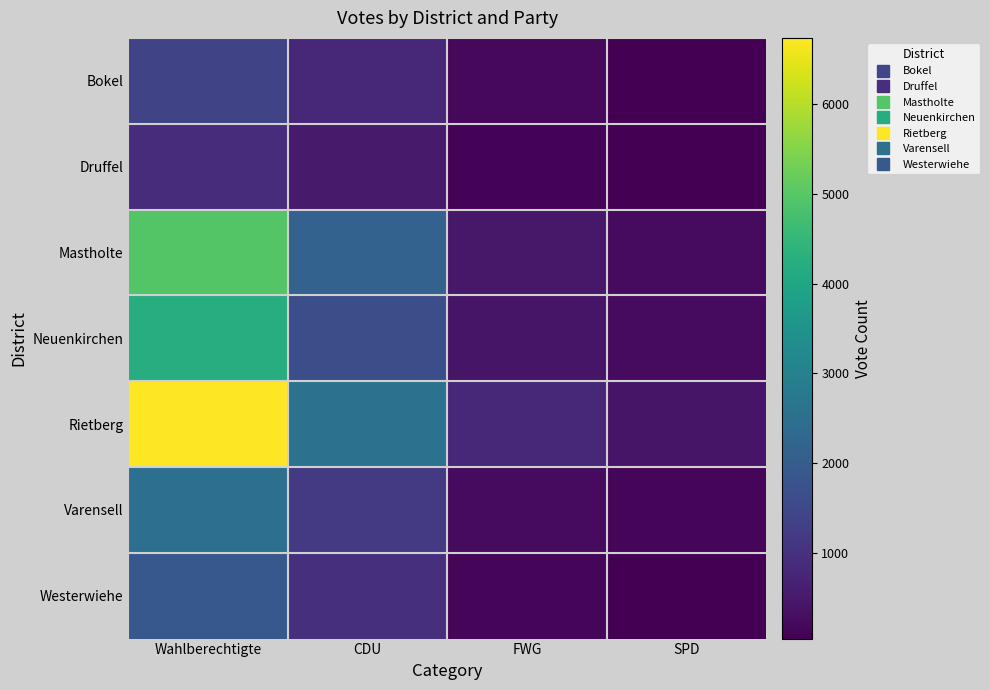

Reading right to left, transcribe all the data shown in this chart.

Bokel: SPD=50	FWG=182	CDU=777	Wahlberechtigte=1411
Druffel: SPD=44	FWG=120	CDU=525	Wahlberechtigte=903
Mastholte: SPD=230	FWG=469	CDU=2162	Wahlberechtigte=4947
Neuenkirchen: SPD=238	FWG=415	CDU=1652	Wahlberechtigte=4209
Rietberg: SPD=427	FWG=811	CDU=2577	Wahlberechtigte=6741
Varensell: SPD=130	FWG=253	CDU=1181	Wahlberechtigte=2478
Westerwiehe: SPD=47	FWG=152	CDU=969	Wahlberechtigte=1877